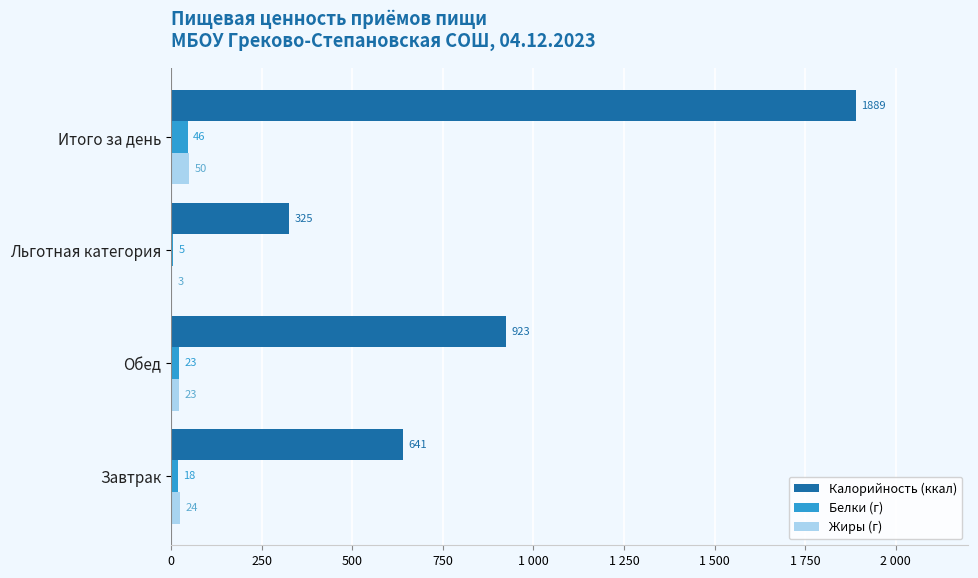

Reading left to right, transcribe all the data shown in this chart.

Калорийность (ккал): 641	923	325	1889
Белки (г): 18	23	5	46
Жиры (г): 24	23	3	50